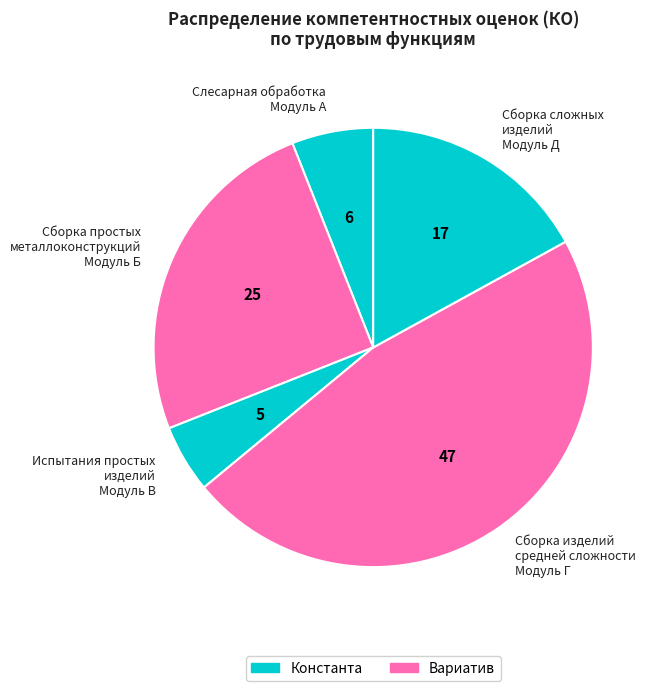

Rank the categories by value from highest to lowest.

Сборка изделий средней сложности Модуль Г, Сборка простых металлоконструкций Модуль Б, Сборка сложных изделий Модуль Д, Слесарная обработка Модуль А, Испытания простых изделий Модуль В